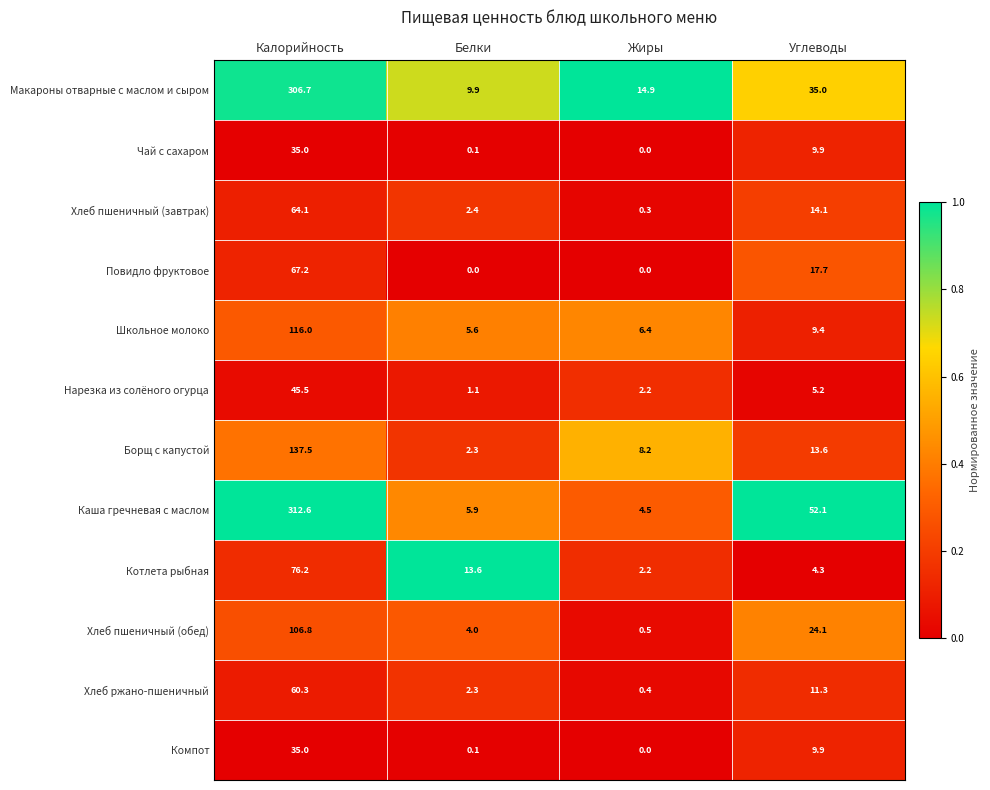

True or false: Нарезка из солёного огурца has a value of 5.2 at Углеводы.

True